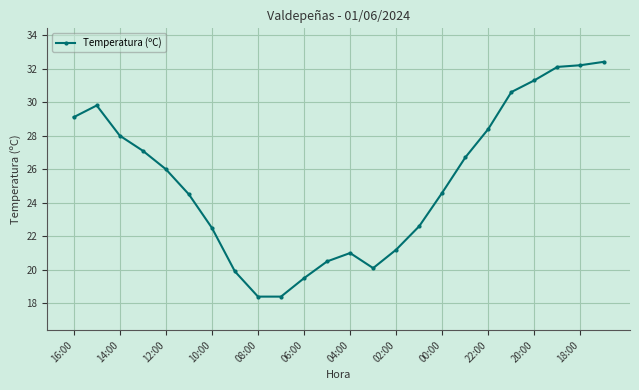

What is the average value?

25.3